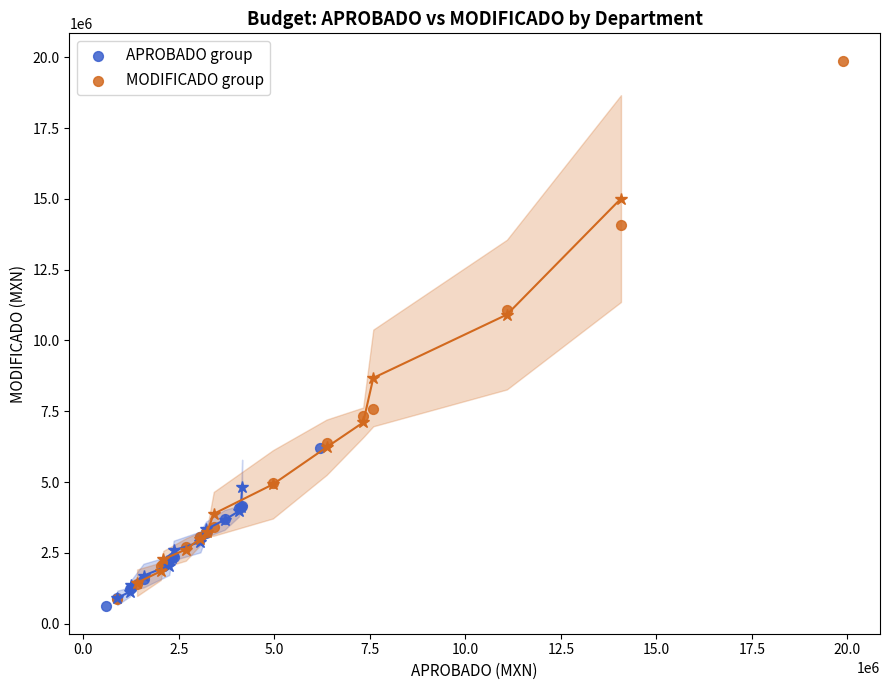

Which series contains the lowest Y value?

APROBADO group